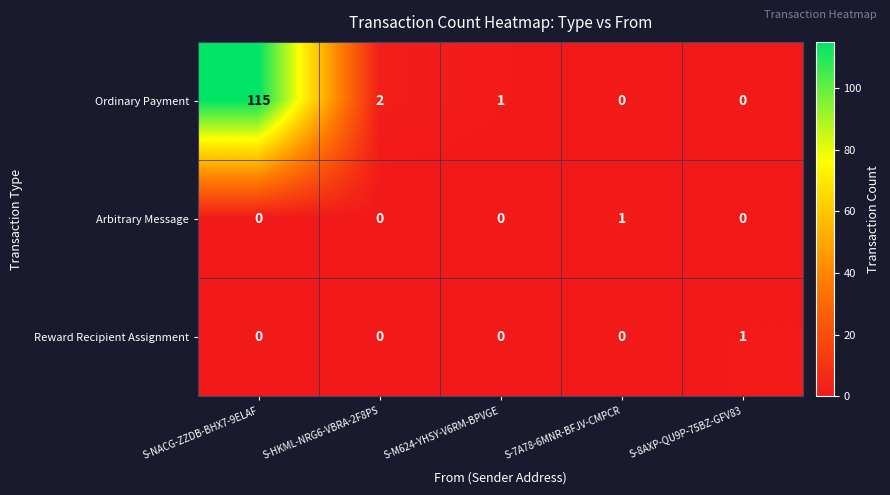

Reading left to right, transcribe all the data shown in this chart.

Ordinary Payment: S-NACG-ZZDB-BHX7-9ELAF=115	S-HKML-NRG6-VBRA-2F8PS=2	S-M624-YHSY-V6RM-BPVGE=1	S-7A78-6MNR-BFJV-CMPCR=0	S-8AXP-QU9P-75BZ-GFV83=0
Arbitrary Message: S-NACG-ZZDB-BHX7-9ELAF=0	S-HKML-NRG6-VBRA-2F8PS=0	S-M624-YHSY-V6RM-BPVGE=0	S-7A78-6MNR-BFJV-CMPCR=1	S-8AXP-QU9P-75BZ-GFV83=0
Reward Recipient Assignment: S-NACG-ZZDB-BHX7-9ELAF=0	S-HKML-NRG6-VBRA-2F8PS=0	S-M624-YHSY-V6RM-BPVGE=0	S-7A78-6MNR-BFJV-CMPCR=0	S-8AXP-QU9P-75BZ-GFV83=1